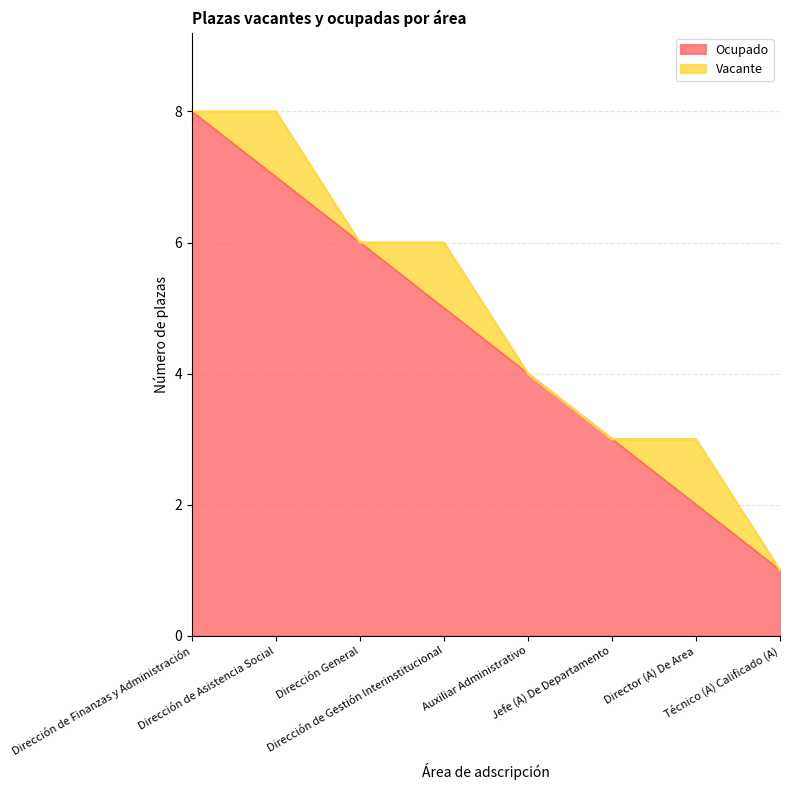

Which category has the highest value across all series?

Dirección de Finanzas y Administración